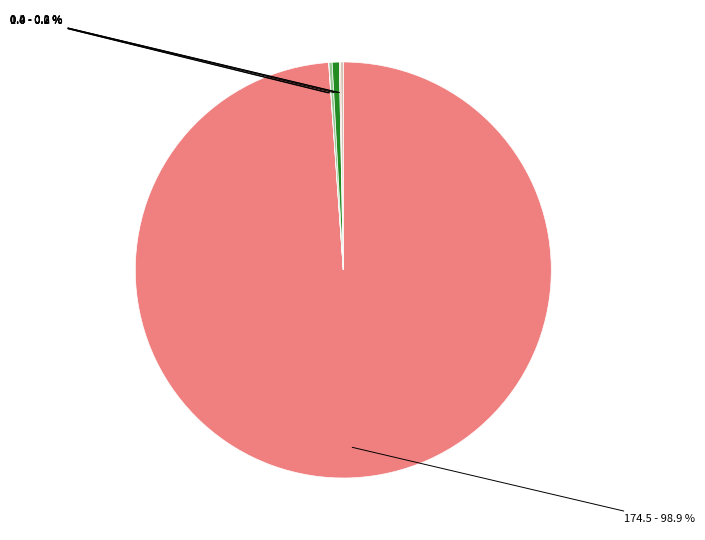

Is there a majority slice in this chart?

Yes